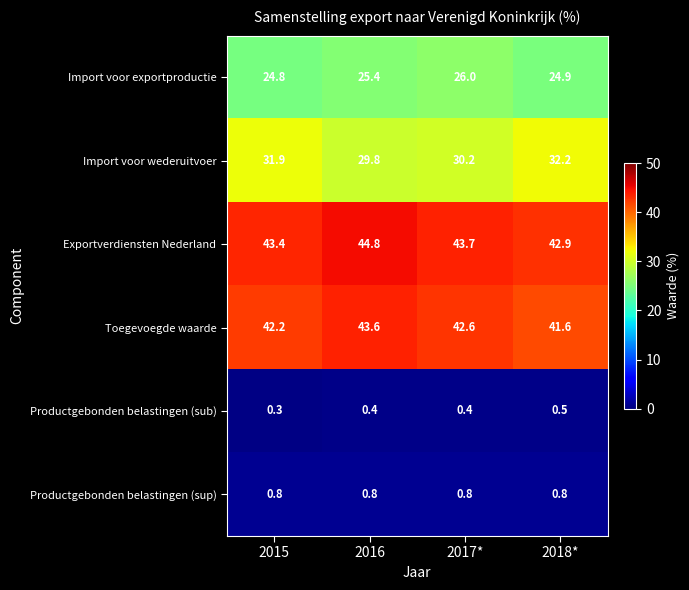

What is the highest value of the Exportverdiensten Nederland series?

44.8